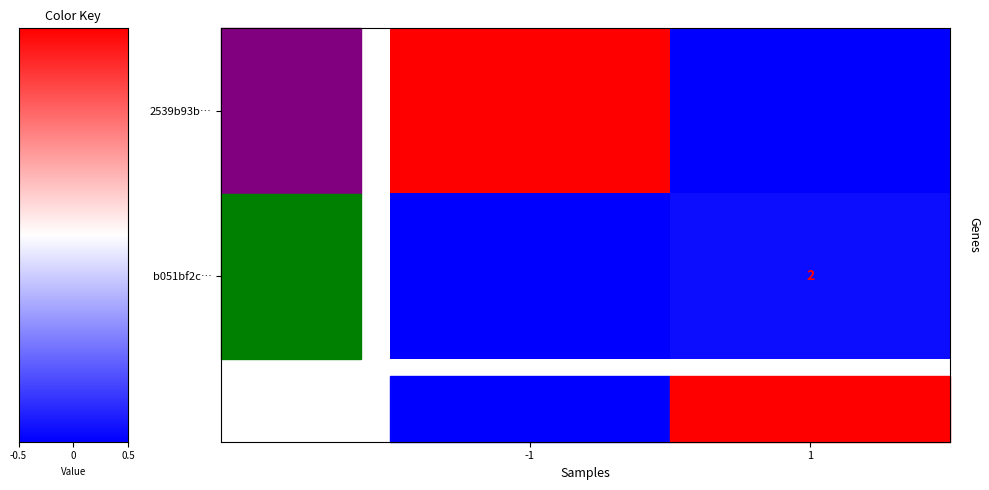

The 2539b93b… series shows 79 at -1. True or false?

True